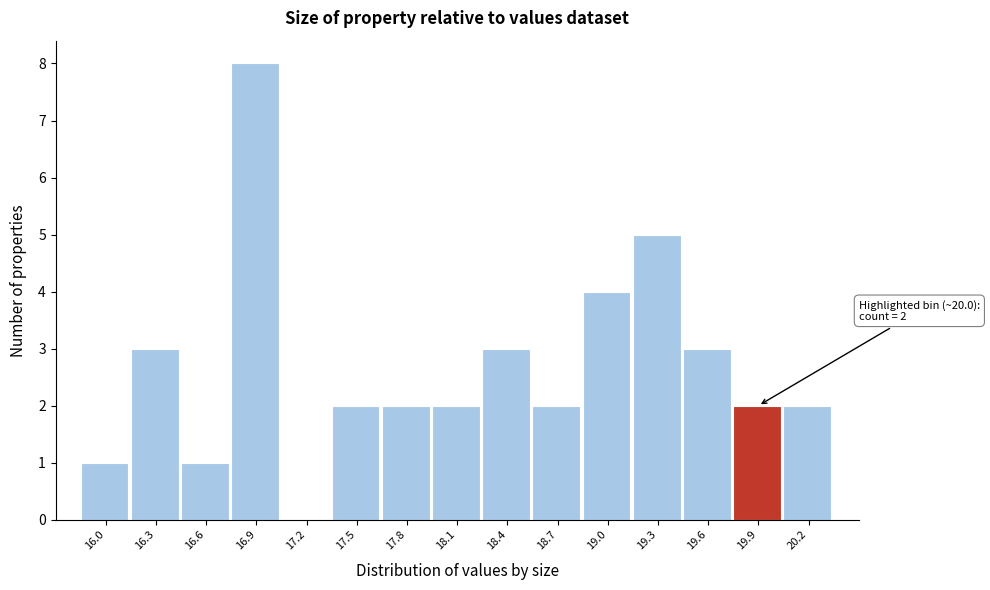

Reading right to left, transcribe all the data shown in this chart.

20.2=2	19.9=2	19.6=3	19.3=5	19.0=4	18.7=2	18.4=3	18.1=2	17.8=2	17.5=2	17.2=0	16.9=8	16.6=1	16.3=3	16.0=1